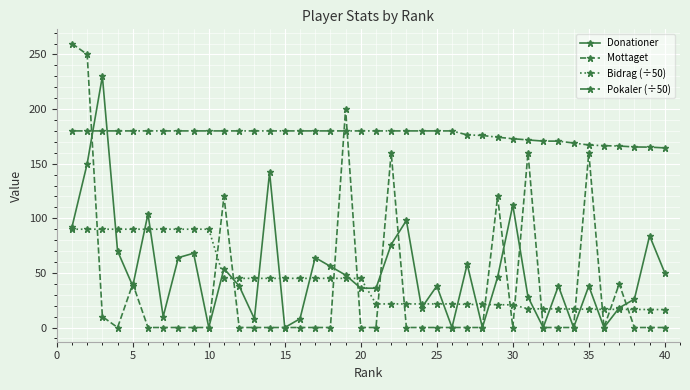

At how many categories does at least one series exceed 19?

40